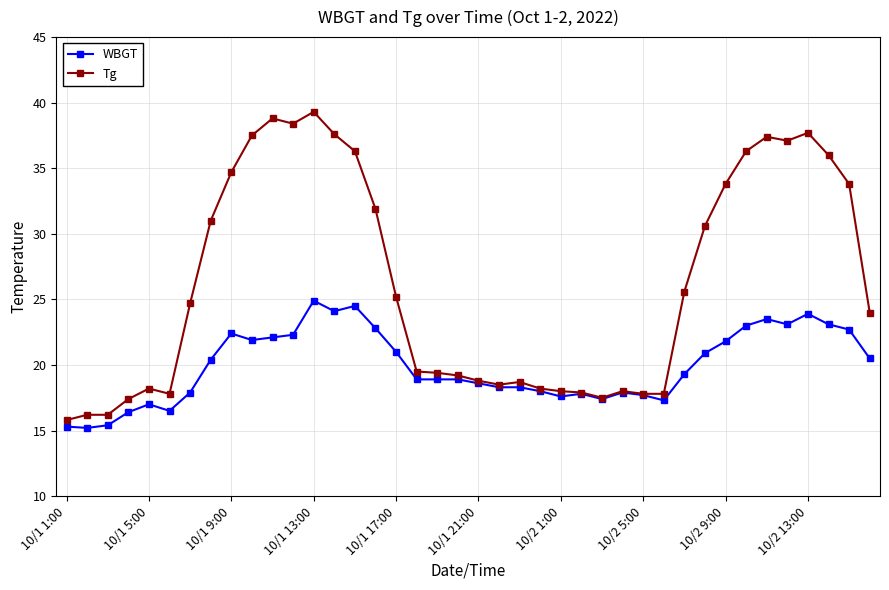

What is the value of the Tg point at the 17th from the left?

25.2